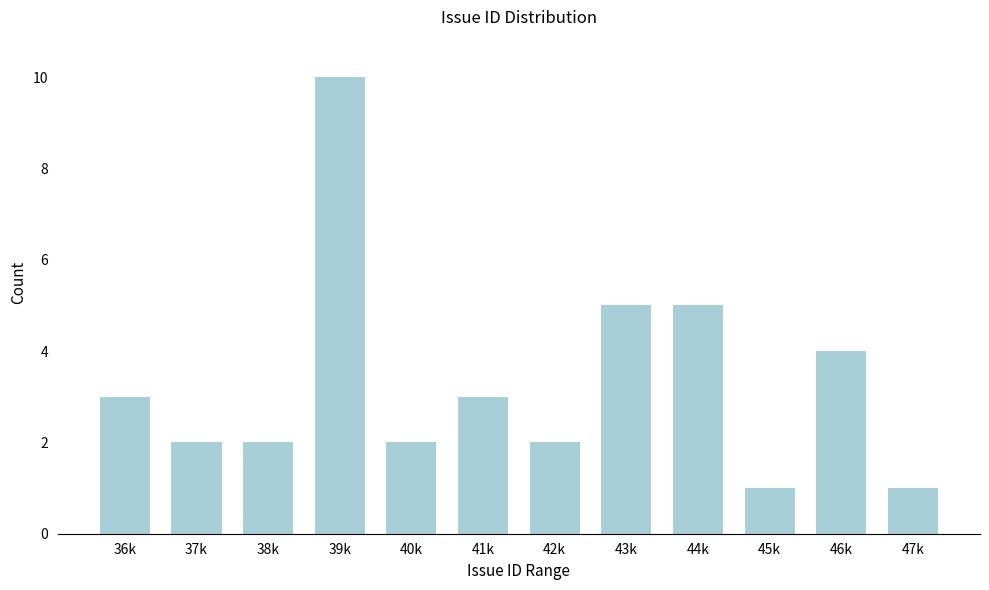

Reading left to right, extract all data points from this chart.

3	2	2	10	2	3	2	5	5	1	4	1